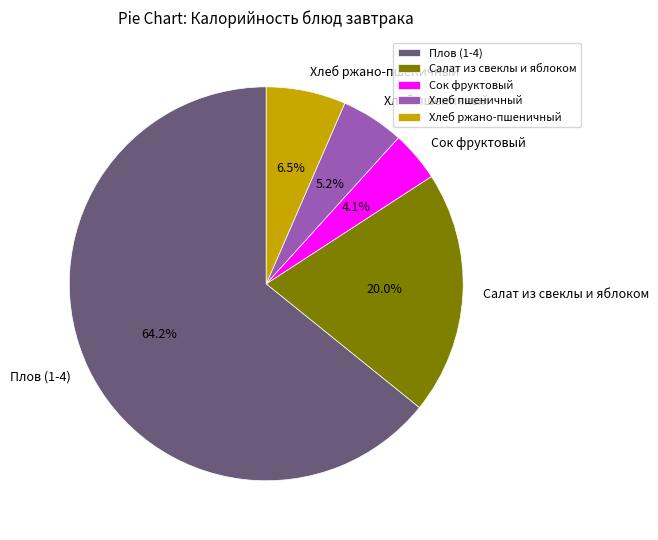

To the nearest percent, what is the average slice percentage?

20%